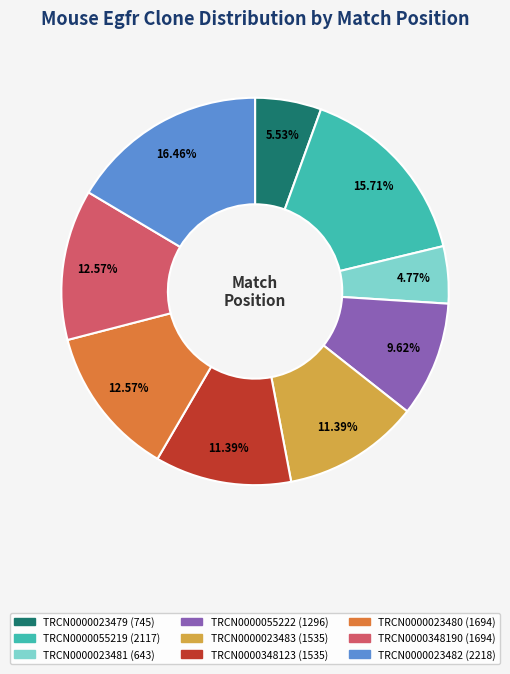

Is TRCN0000023483 the majority of the pie?

No